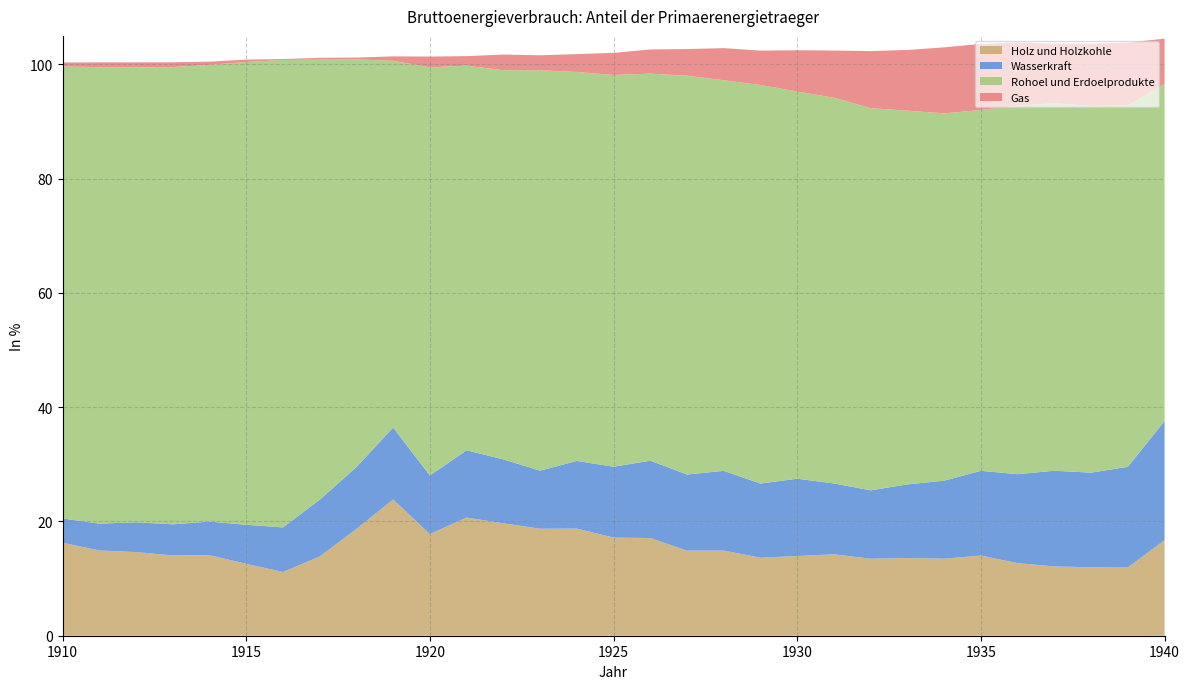

Reading left to right, list all the values displayed in this chart.

Holz und Holzkohle: 16.3	14.9	14.6	14.1	14.1	12.6	11.2	13.9	18.7	23.8	17.8	20.7	19.7	18.7	18.7	17.2	17.1	14.9	14.9	13.7	14.0	14.3	13.5	13.6	13.5	14.0	12.7	12.1	12.0	11.9	16.7
Wasserkraft: 4.3	4.7	5.2	5.4	5.9	6.8	7.8	9.9	10.8	12.6	10.3	11.8	11.2	10.2	11.9	12.4	13.5	13.3	14.0	13.0	13.5	12.4	12.0	12.9	13.7	14.8	15.6	16.7	16.6	17.6	20.8
Rohoel und Erdoelprodukte: 79.1	79.9	79.6	80.0	79.9	81.0	81.8	77.1	71.4	64.2	71.4	67.3	68.1	70.1	68.1	68.6	67.7	69.8	68.4	69.8	67.8	67.5	66.9	65.4	64.3	63.2	64.5	64.3	64.2	63.3	59.0
Gas: 0.7	0.8	0.9	0.8	0.6	0.4	0.2	0.3	0.3	0.8	1.9	1.7	2.7	2.6	3.1	3.9	4.2	4.7	5.6	6.0	7.2	8.3	10.0	10.6	11.6	11.6	11.0	10.4	10.9	11.0	7.9